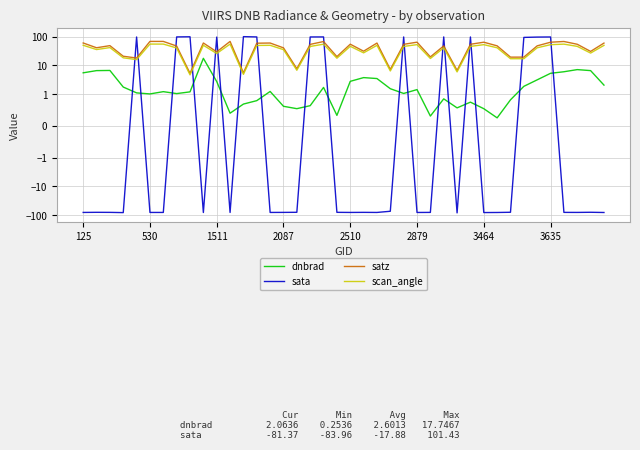

What are all the series names shown in the legend?

dnbrad, sata, satz, scan_angle